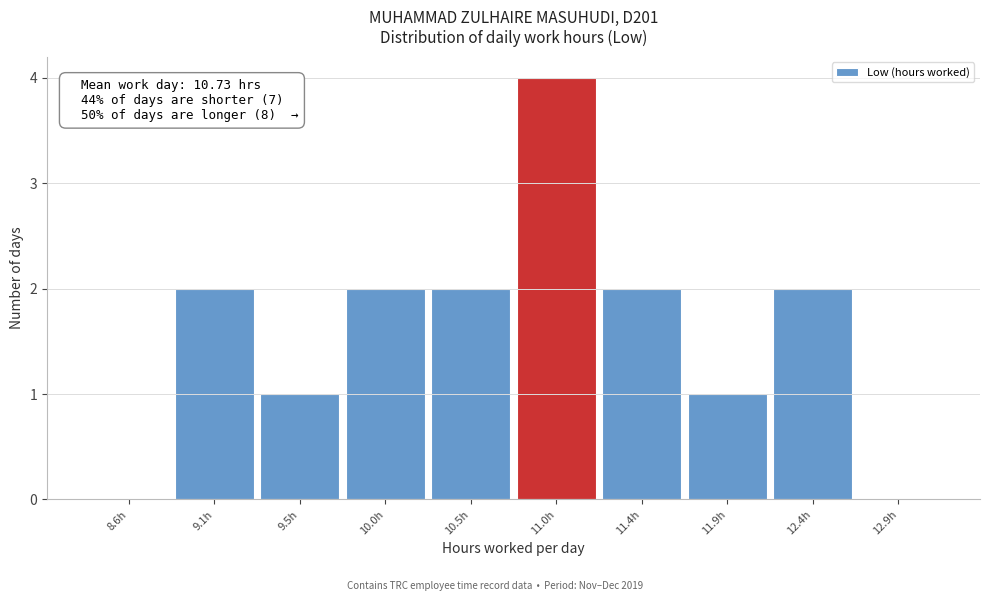

Which range on the x-axis has the tallest bar?

10.715 to 11.190